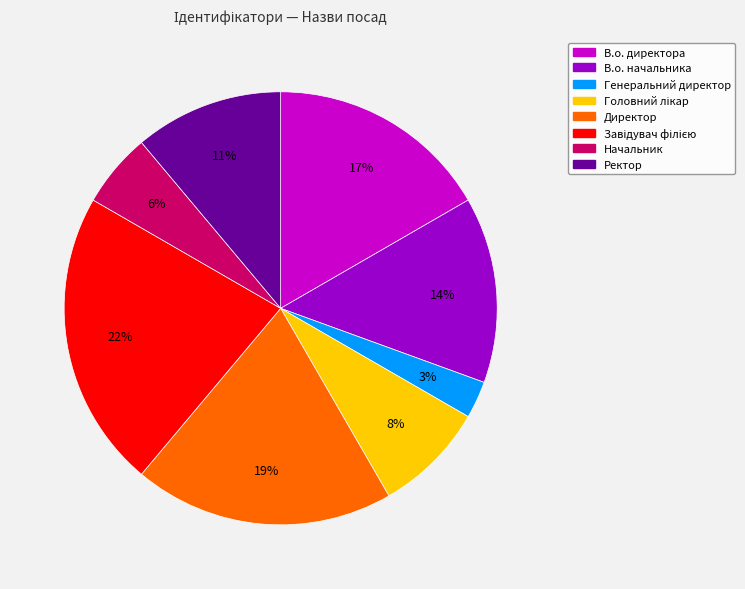

Count the number of slices in the pie.

8